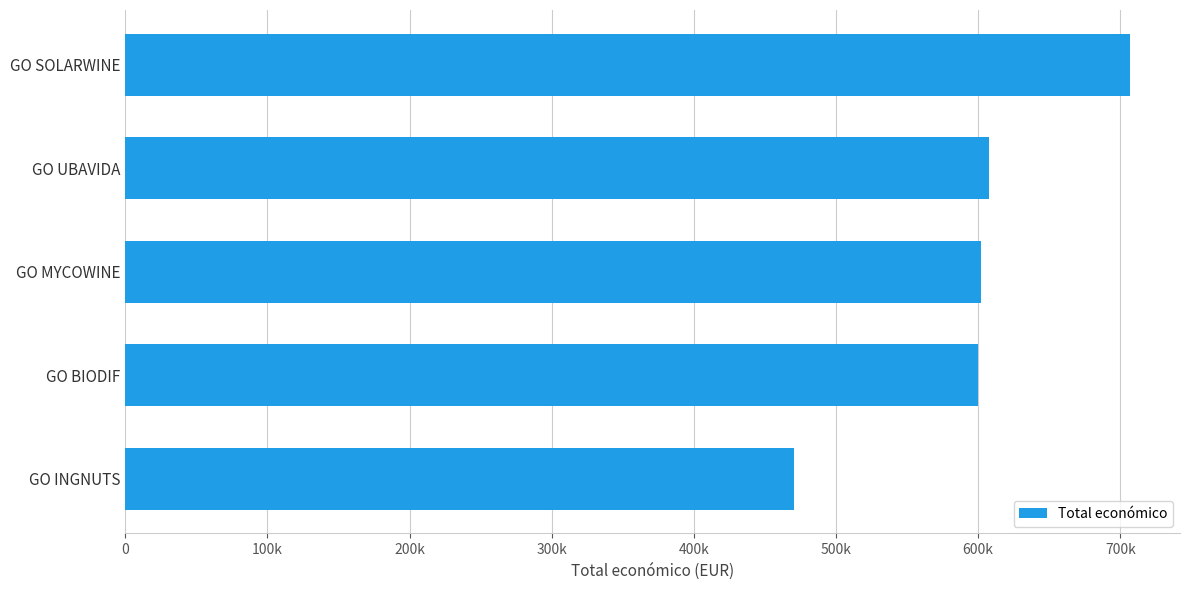

Which label corresponds to the largest value in the chart?

GO SOLARWINE